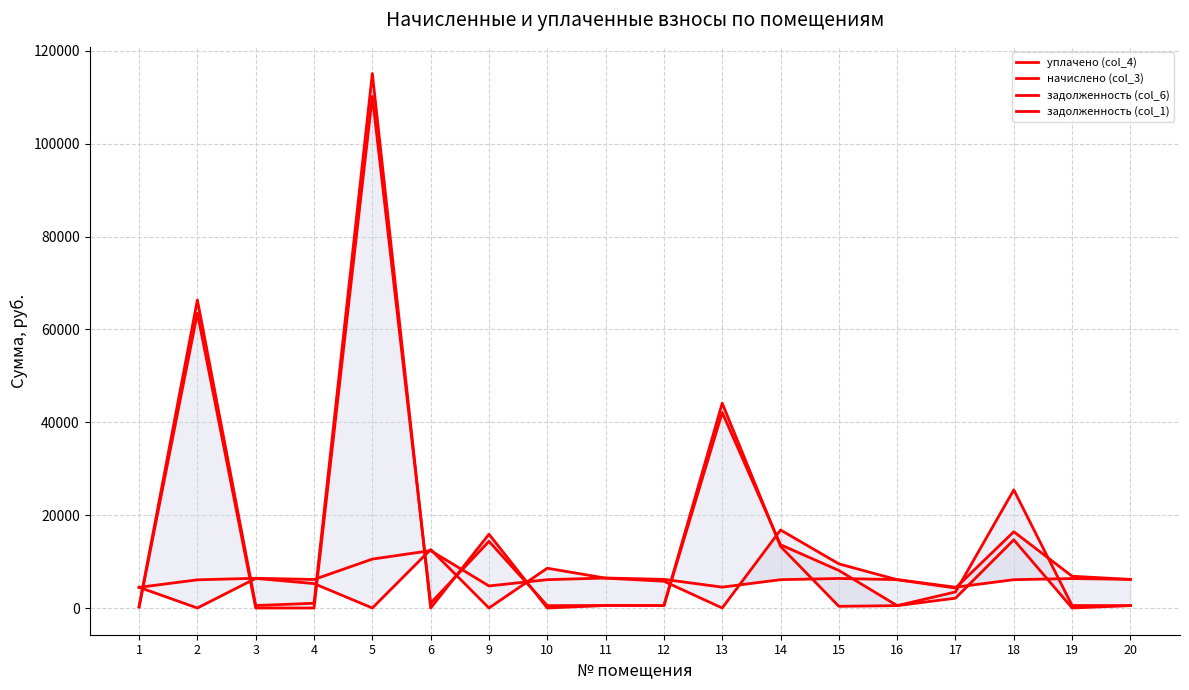

Is the value of задолженность (col_6) at 18 greater than the value of уплачено (col_4) at 17?

Yes